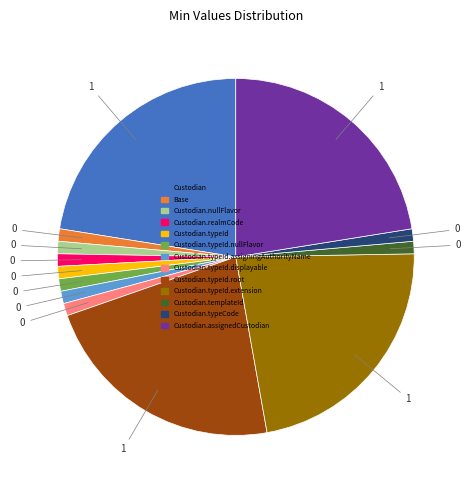

Is there any slice that represents more than half of the pie?

No